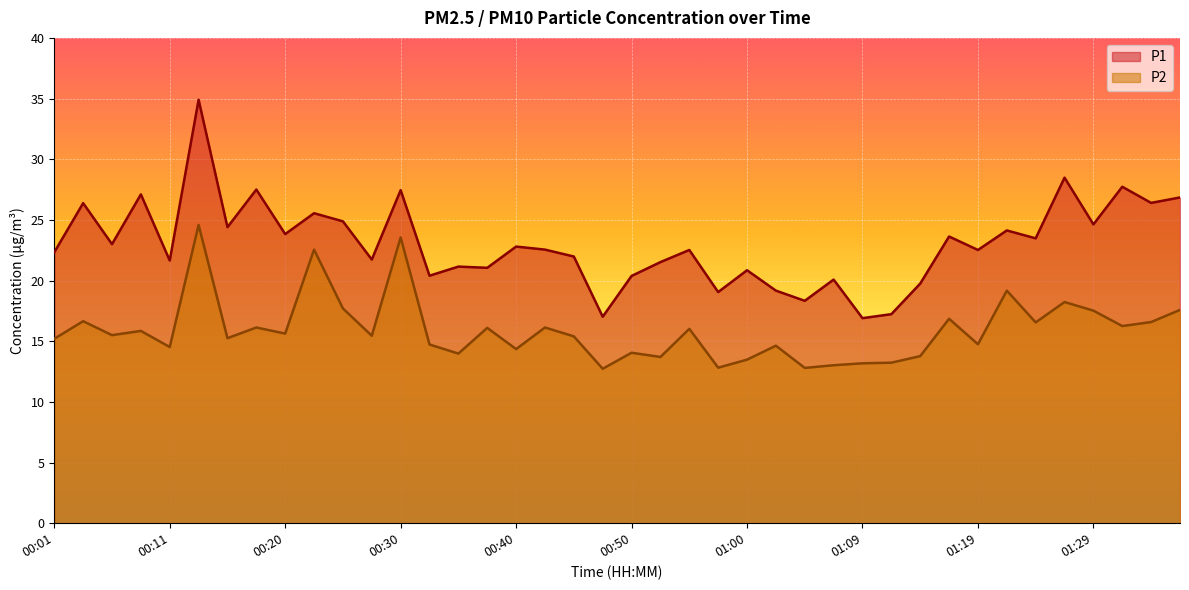

Reading left to right, what are all the values shown in this chart?

P1: 00:01=22.3	00:03=26.4	00:06=23.0	00:08=27.1	00:11=21.6	00:13=34.9	00:16=24.4	00:18=27.5	00:20=23.8	00:23=25.6	00:25=24.9	00:28=21.7	00:30=27.4	00:33=20.4	00:35=21.1	00:38=21.1	00:40=22.8	00:42=22.6	00:45=22.0	00:47=17.0	00:50=20.4	00:52=21.5	00:55=22.5	00:57=19.1	01:00=20.9	01:02=19.2	01:04=18.3	01:07=20.1	01:09=16.9	01:12=17.2	01:14=19.8	01:17=23.6	01:19=22.5	01:21=24.1	01:24=23.5	01:26=28.5	01:29=24.6	01:31=27.7	01:34=26.4	01:36=26.9
P2: 00:01=15.2	00:03=16.6	00:06=15.5	00:08=15.8	00:11=14.5	00:13=24.6	00:16=15.2	00:18=16.1	00:20=15.6	00:23=22.6	00:25=17.7	00:28=15.4	00:30=23.6	00:33=14.7	00:35=14.0	00:38=16.1	00:40=14.3	00:42=16.1	00:45=15.4	00:47=12.7	00:50=14.1	00:52=13.7	00:55=16.0	00:57=12.8	01:00=13.5	01:02=14.6	01:04=12.8	01:07=13.0	01:09=13.2	01:12=13.2	01:14=13.8	01:17=16.9	01:19=14.8	01:21=19.2	01:24=16.6	01:26=18.2	01:29=17.5	01:31=16.2	01:34=16.6	01:36=17.6